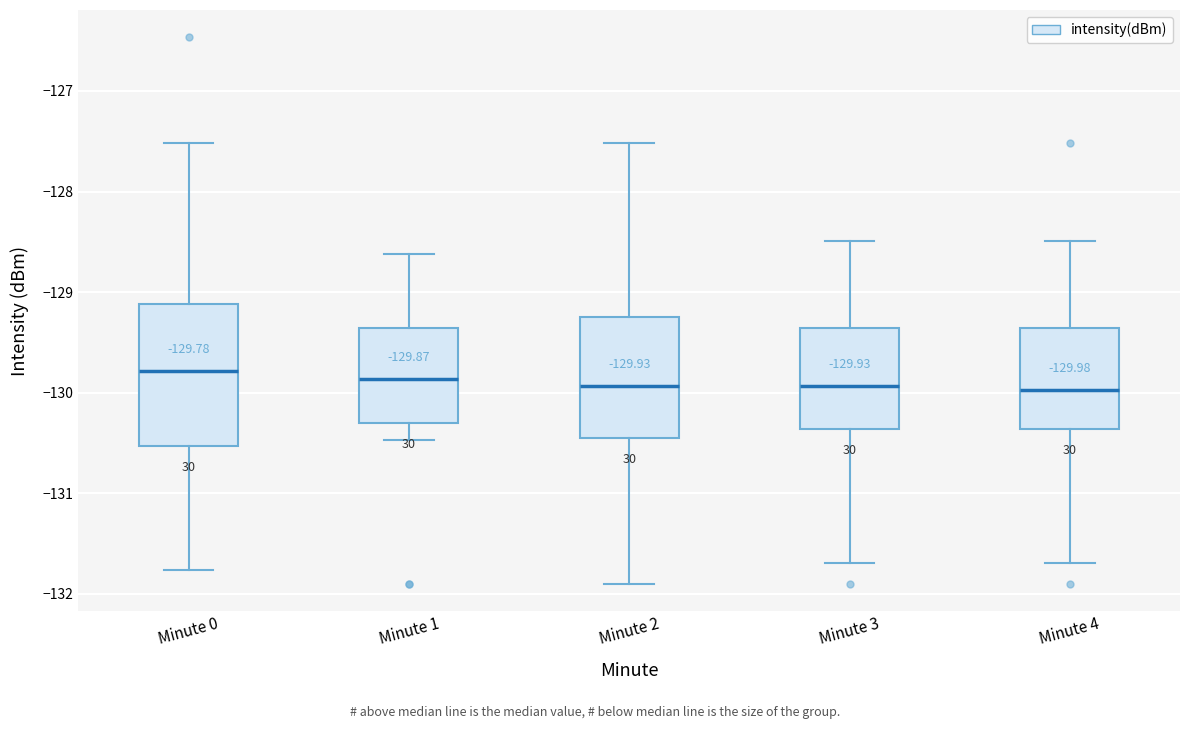

Which box is the tallest, from its lower edge to its upper edge?

Minute 0